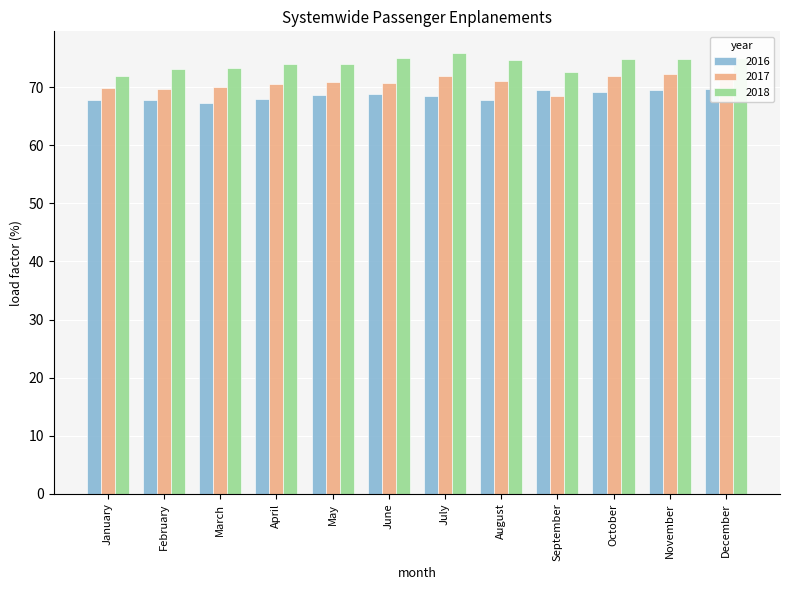

List the series in order of their overall mean, highest first.

2018, 2017, 2016